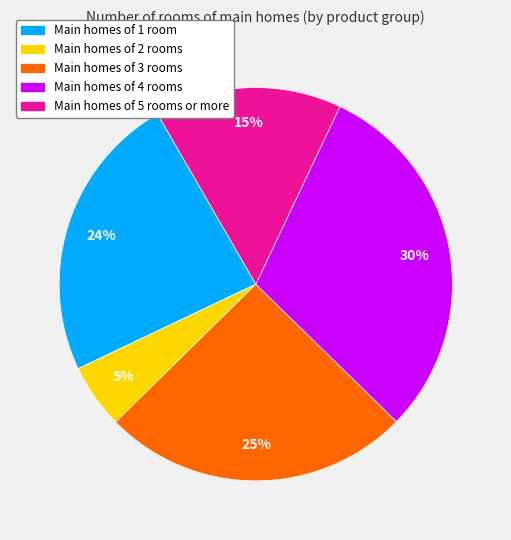

To the nearest percent, what is the average slice percentage?

20%